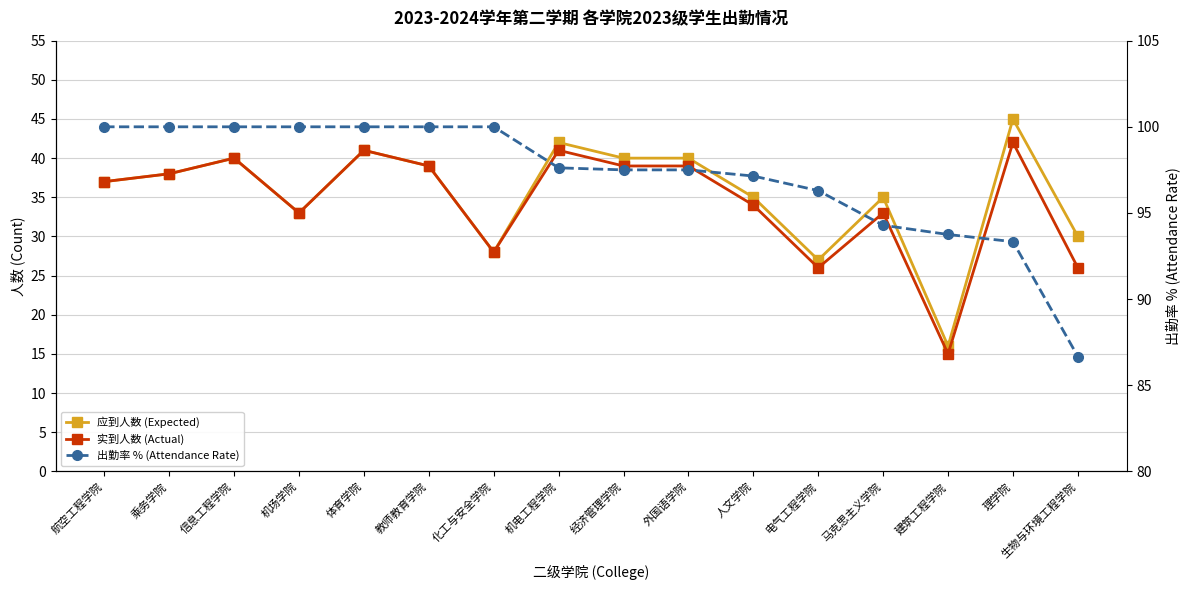

Reading left to right, transcribe all the data shown in this chart.

应到人数 (Expected): 航空工程学院=37.0	乘务学院=38.0	信息工程学院=40.0	机场学院=33.0	体育学院=41.0	教师教育学院=39.0	化工与安全学院=28.0	机电工程学院=42.0	经济管理学院=40.0	外国语学院=40.0	人文学院=35.0	电气工程学院=27.0	马克思主义学院=35.0	建筑工程学院=16.0	理学院=45.0	生物与环境工程学院=30.0
实到人数 (Actual): 航空工程学院=37.0	乘务学院=38.0	信息工程学院=40.0	机场学院=33.0	体育学院=41.0	教师教育学院=39.0	化工与安全学院=28.0	机电工程学院=41.0	经济管理学院=39.0	外国语学院=39.0	人文学院=34.0	电气工程学院=26.0	马克思主义学院=33.0	建筑工程学院=15.0	理学院=42.0	生物与环境工程学院=26.0
出勤率 % (Attendance Rate): 航空工程学院=100.0	乘务学院=100.0	信息工程学院=100.0	机场学院=100.0	体育学院=100.0	教师教育学院=100.0	化工与安全学院=100.0	机电工程学院=97.6	经济管理学院=97.5	外国语学院=97.5	人文学院=97.1	电气工程学院=96.3	马克思主义学院=94.3	建筑工程学院=93.8	理学院=93.3	生物与环境工程学院=86.7